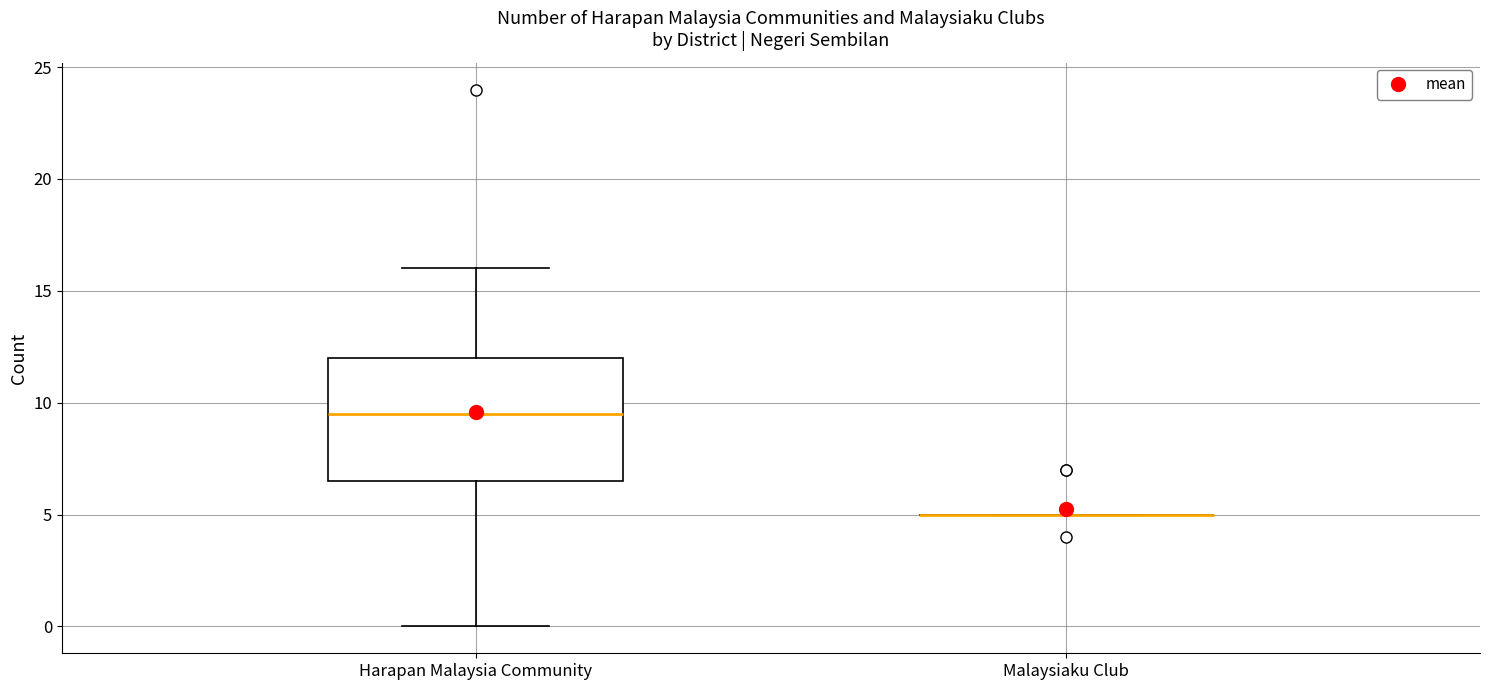

Comparing the boxes themselves (not the whiskers), which one is the tallest?

Harapan Malaysia Community